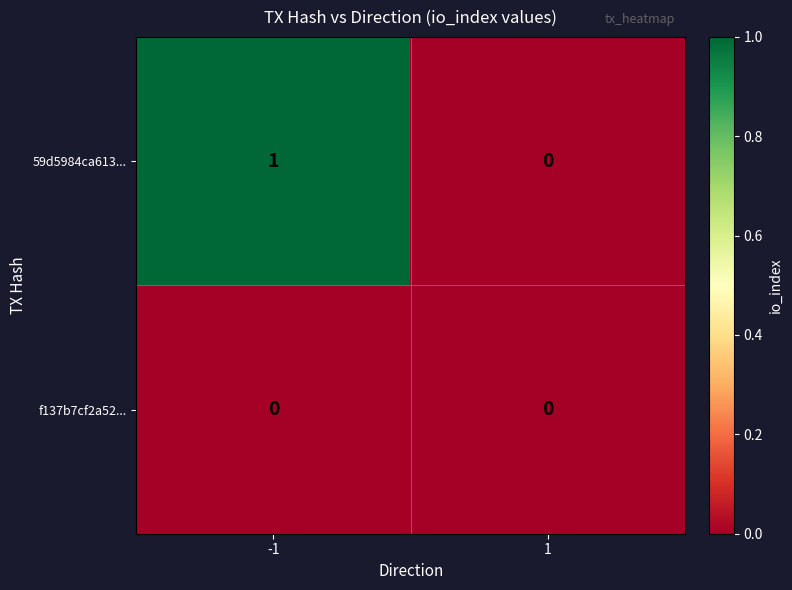

True or false: 59d5984ca613... has a value of 0 at -1.

False